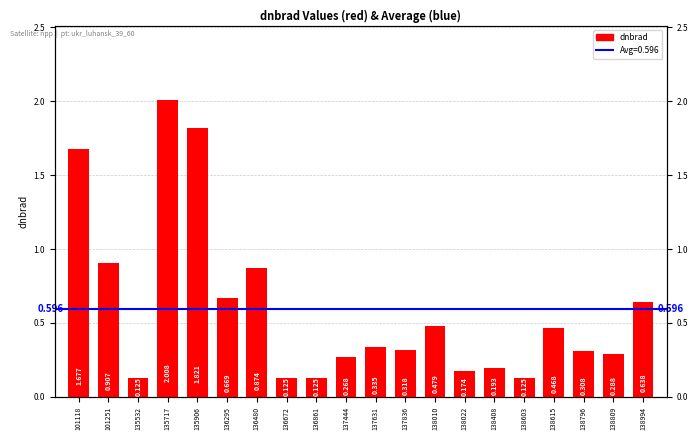

What is the difference between the values at 135717 and 138809?

1.7